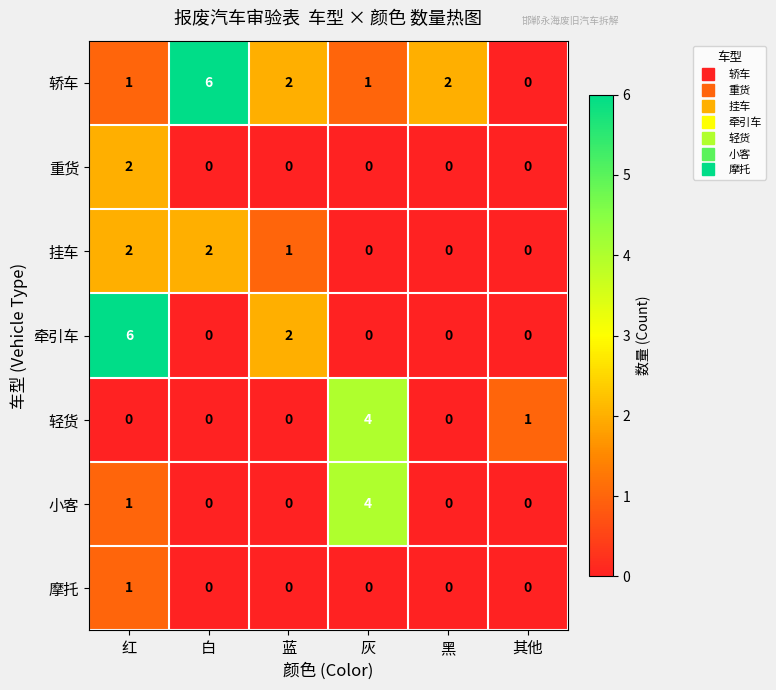

What is the difference between the highest and lowest values at 灰?

4